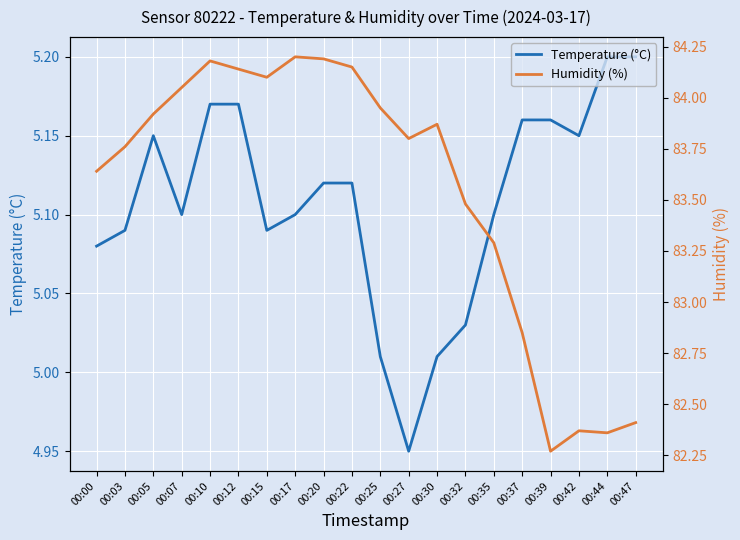

What is the difference between the maximum and minimum values in the Temperature (°C) series?

0.2